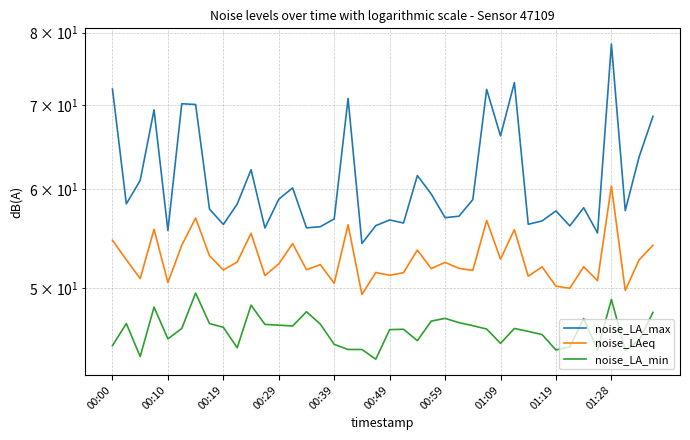

List the series in order of their overall mean, highest first.

noise_LA_max, noise_LAeq, noise_LA_min